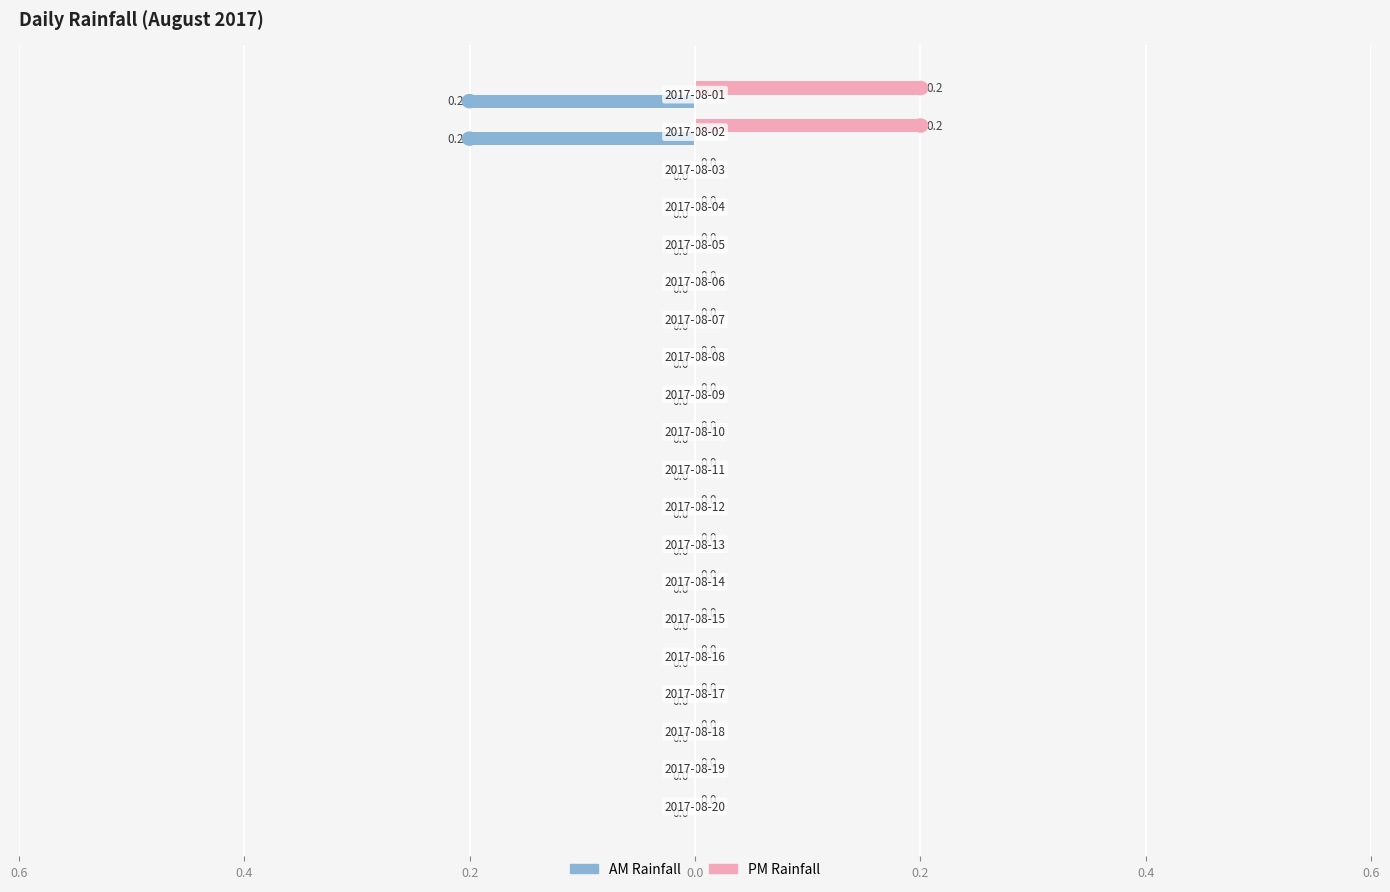

How many bars are there in each group?

2